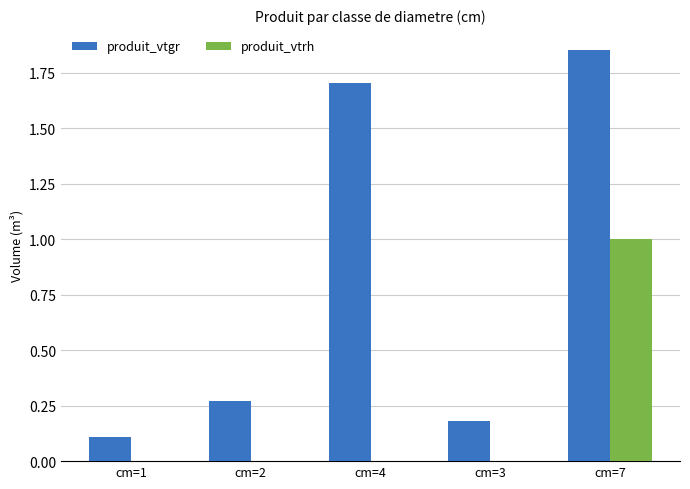

Which series has the largest range (max minus min)?

produit_vtgr